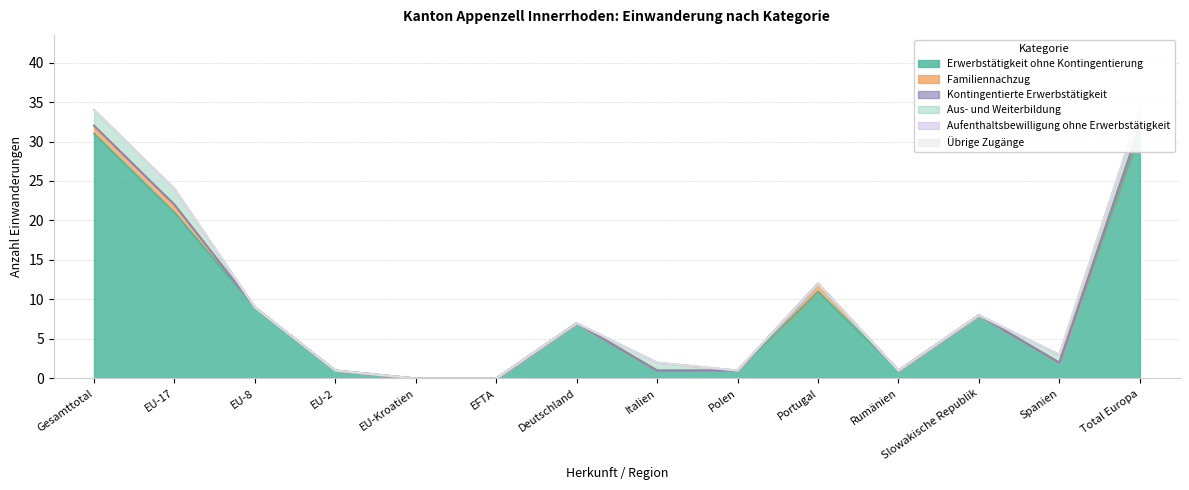

Is the value of Übrige Zugänge at EFTA greater than the value of Aus- und Weiterbildung at EFTA?

No